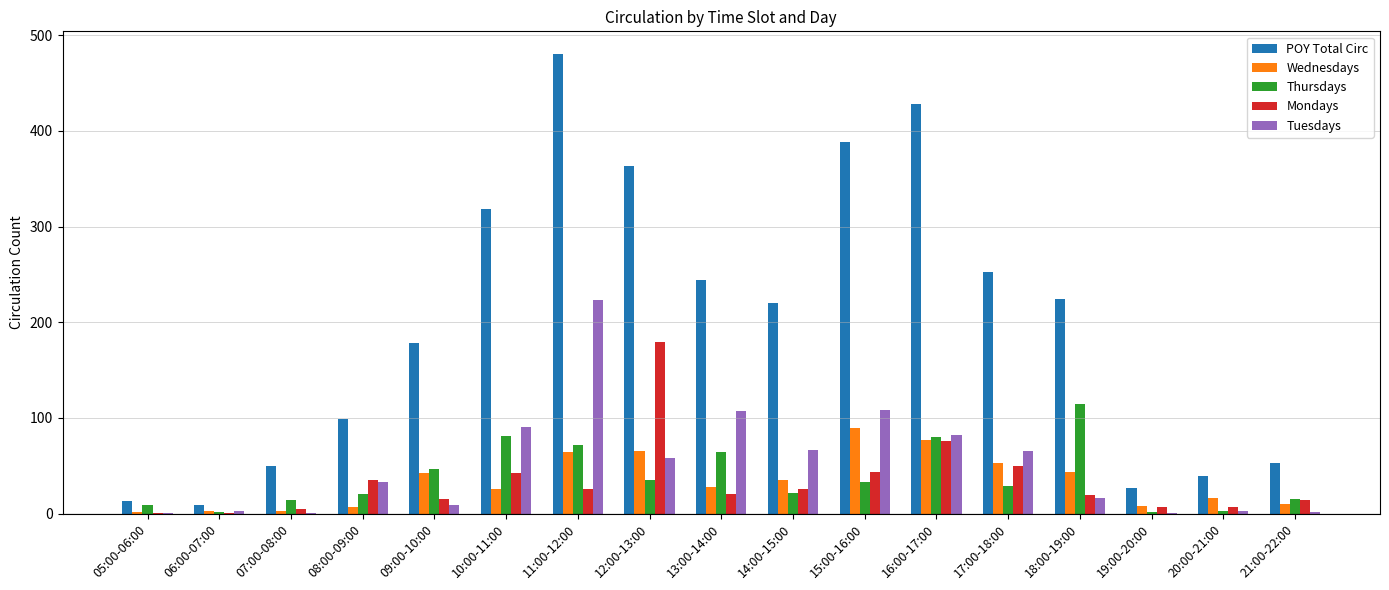

Is the value of Thursdays at 08:00-09:00 greater than the value of Wednesdays at 12:00-13:00?

No